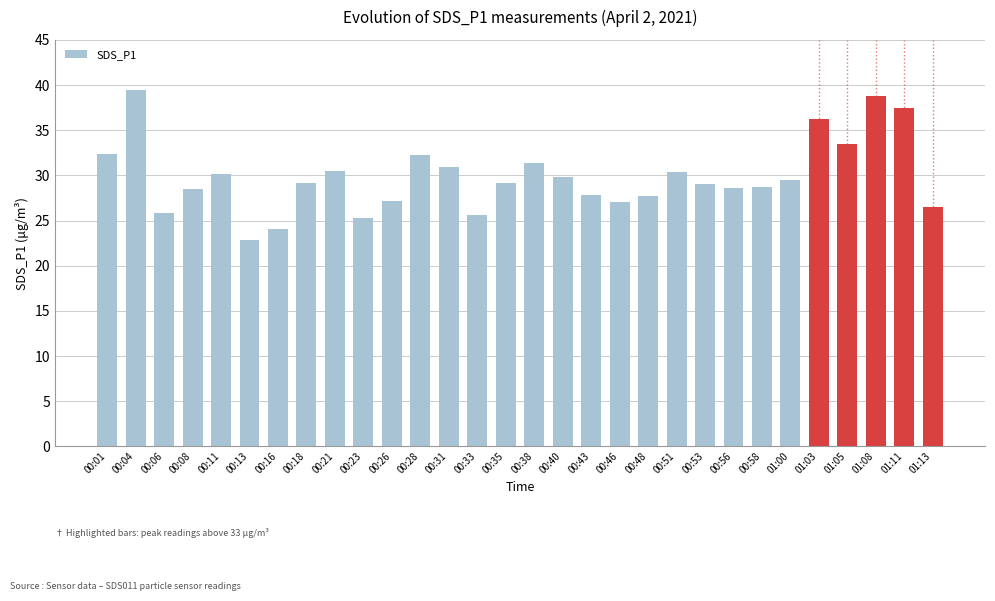

What is the label of the 7th bar from the left?

00:16